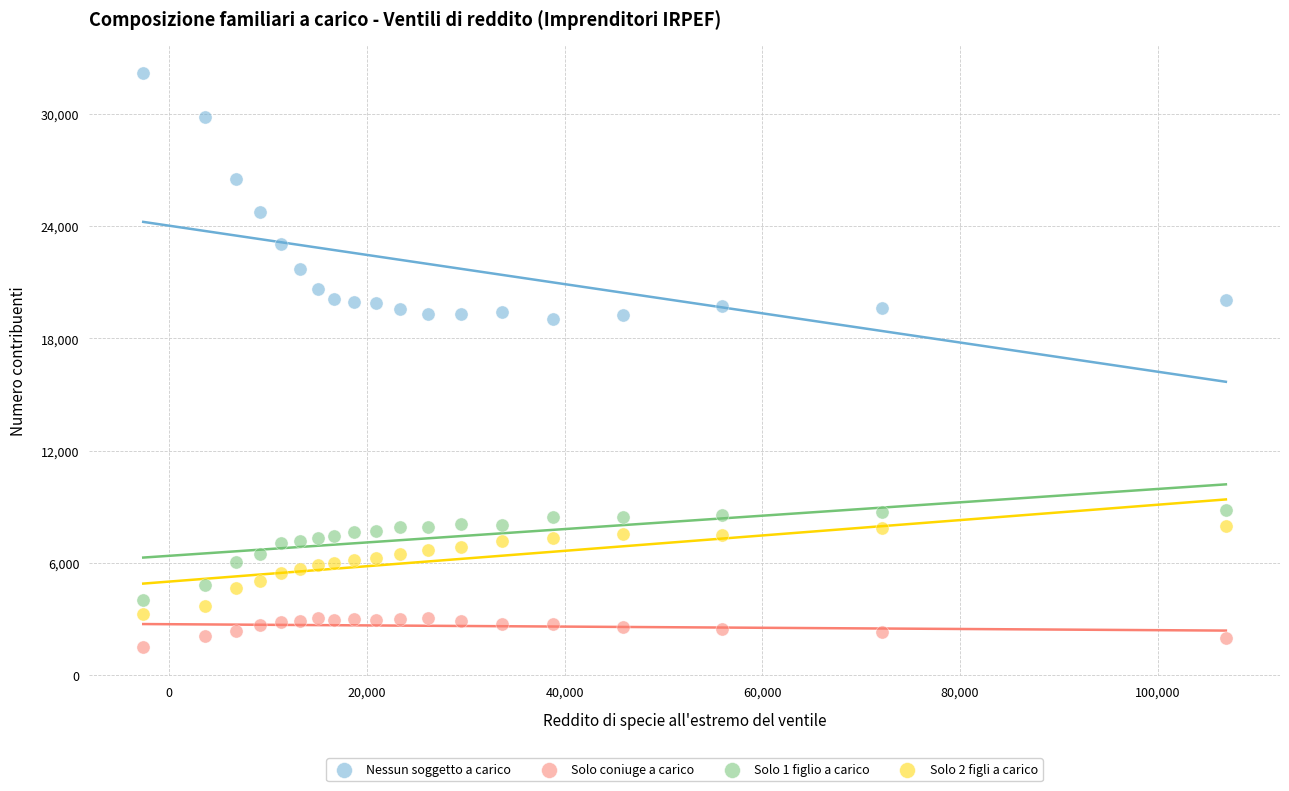

What is the X range (max minus min) for the scatter plot?

109514